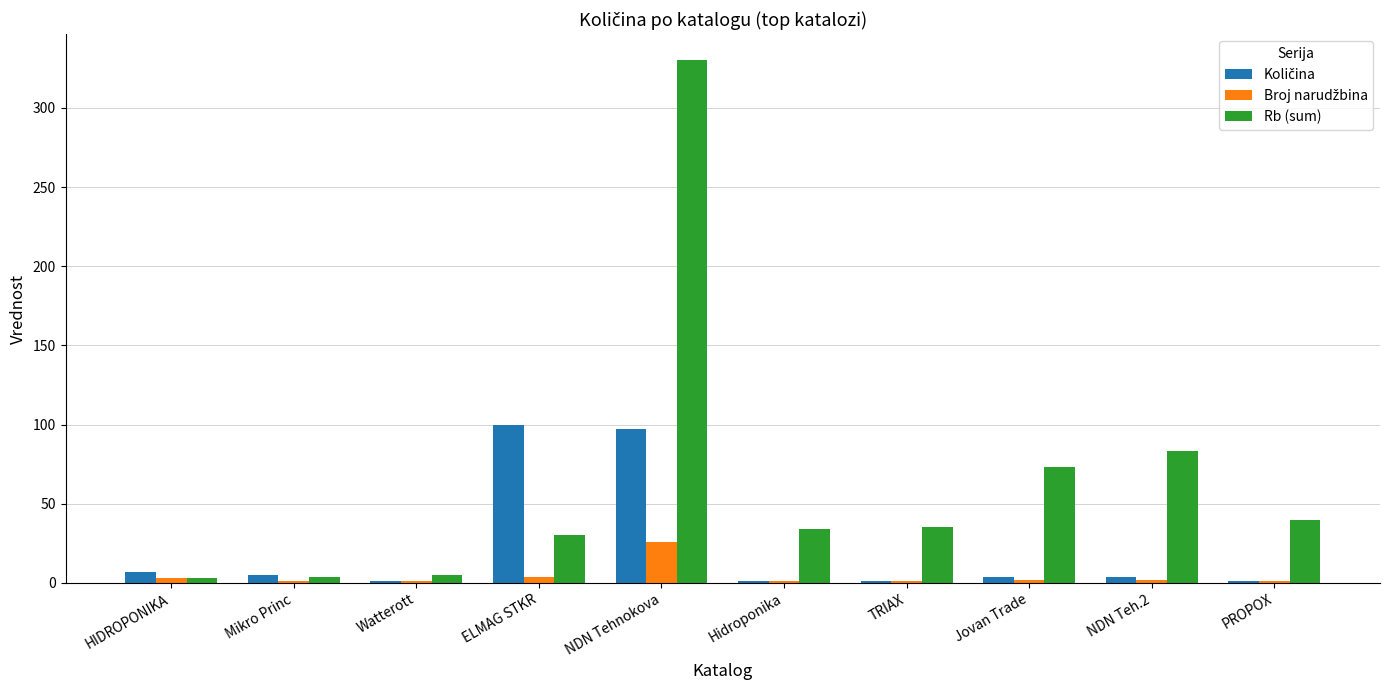

Which category has the highest value in the Rb (sum) series?

NDN Tehnokova